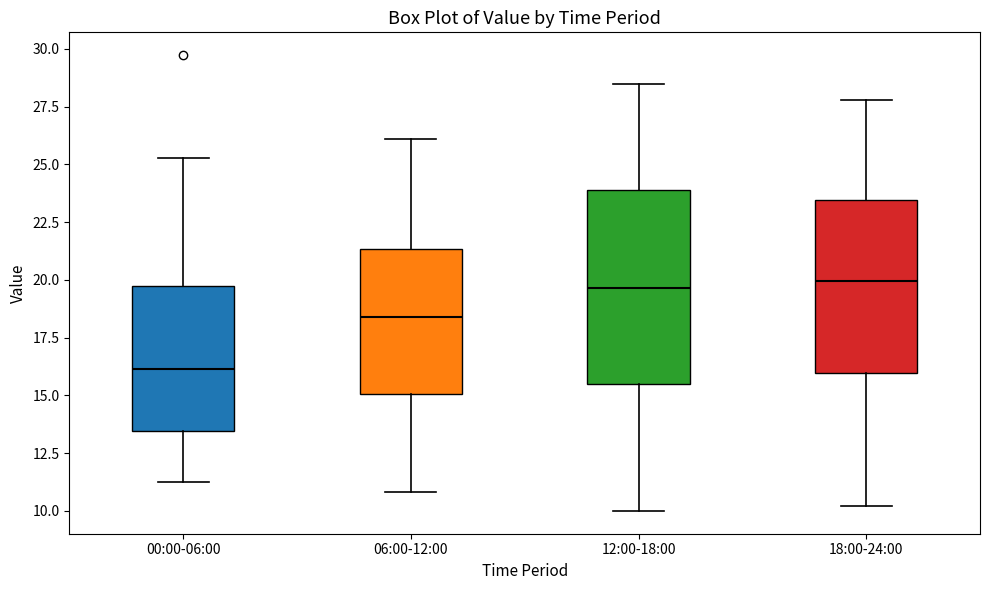

Comparing the boxes themselves (not the whiskers), which one is the tallest?

12:00-18:00